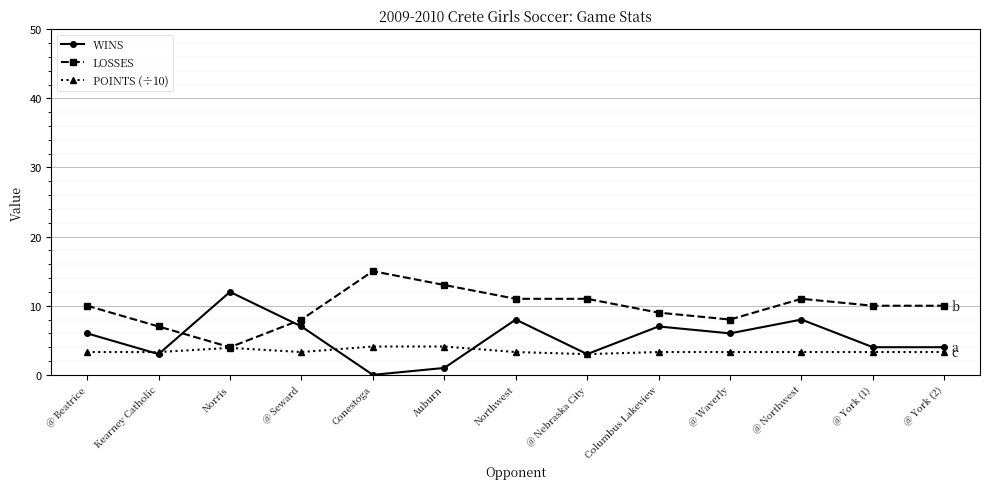

What is the value of the WINS point at the 2nd from the left?

3.0